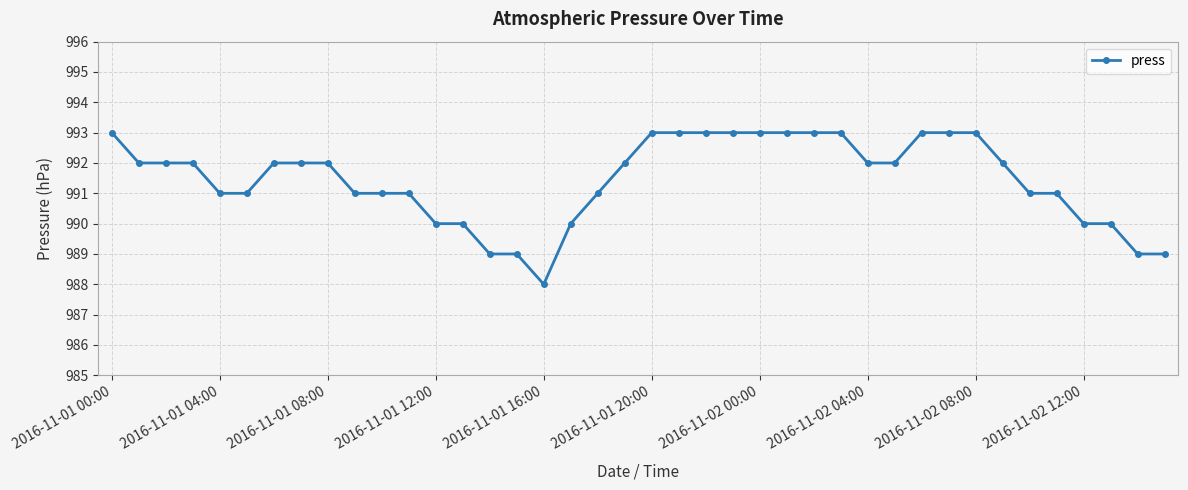

What is the sum of all values?

39658